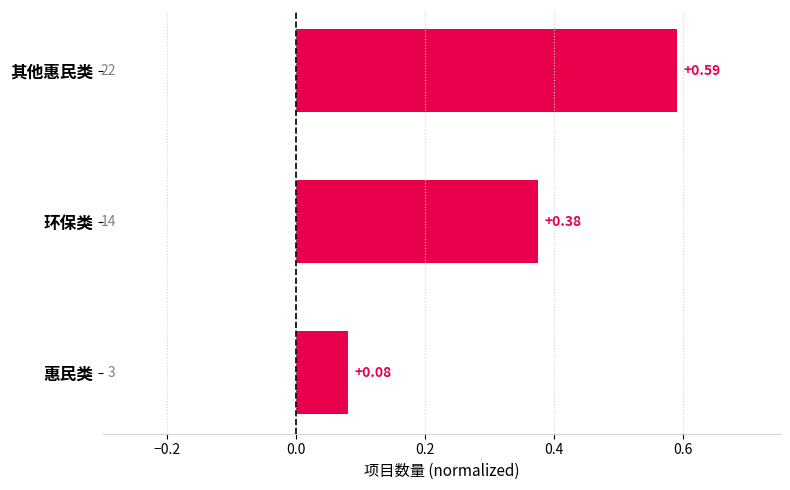

At which category does the chart reach its peak across all series?

其他惠民类